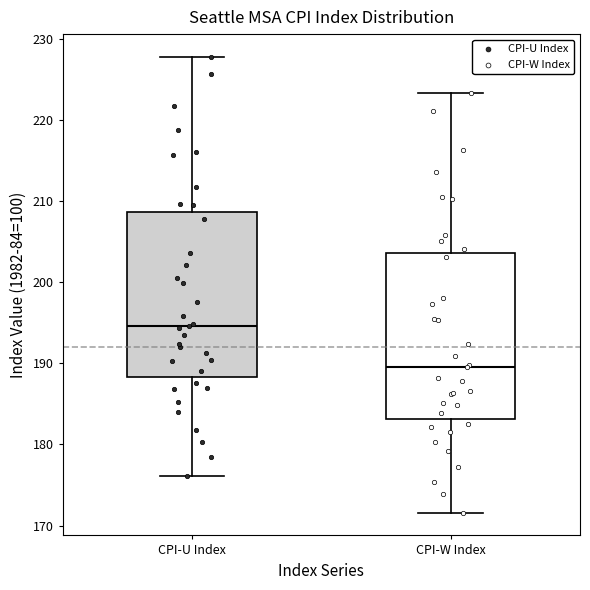

Reading left to right, read every box against the y-axis: the position of its median line, the range the box covers, and the ends of its whiskers. The values are not printed on the chart, so give them approximately, as read against the axis.

CPI-U Index: median 195, box 188 to 209, whiskers 176 to 228
CPI-W Index: median 190, box 183 to 204, whiskers 172 to 223